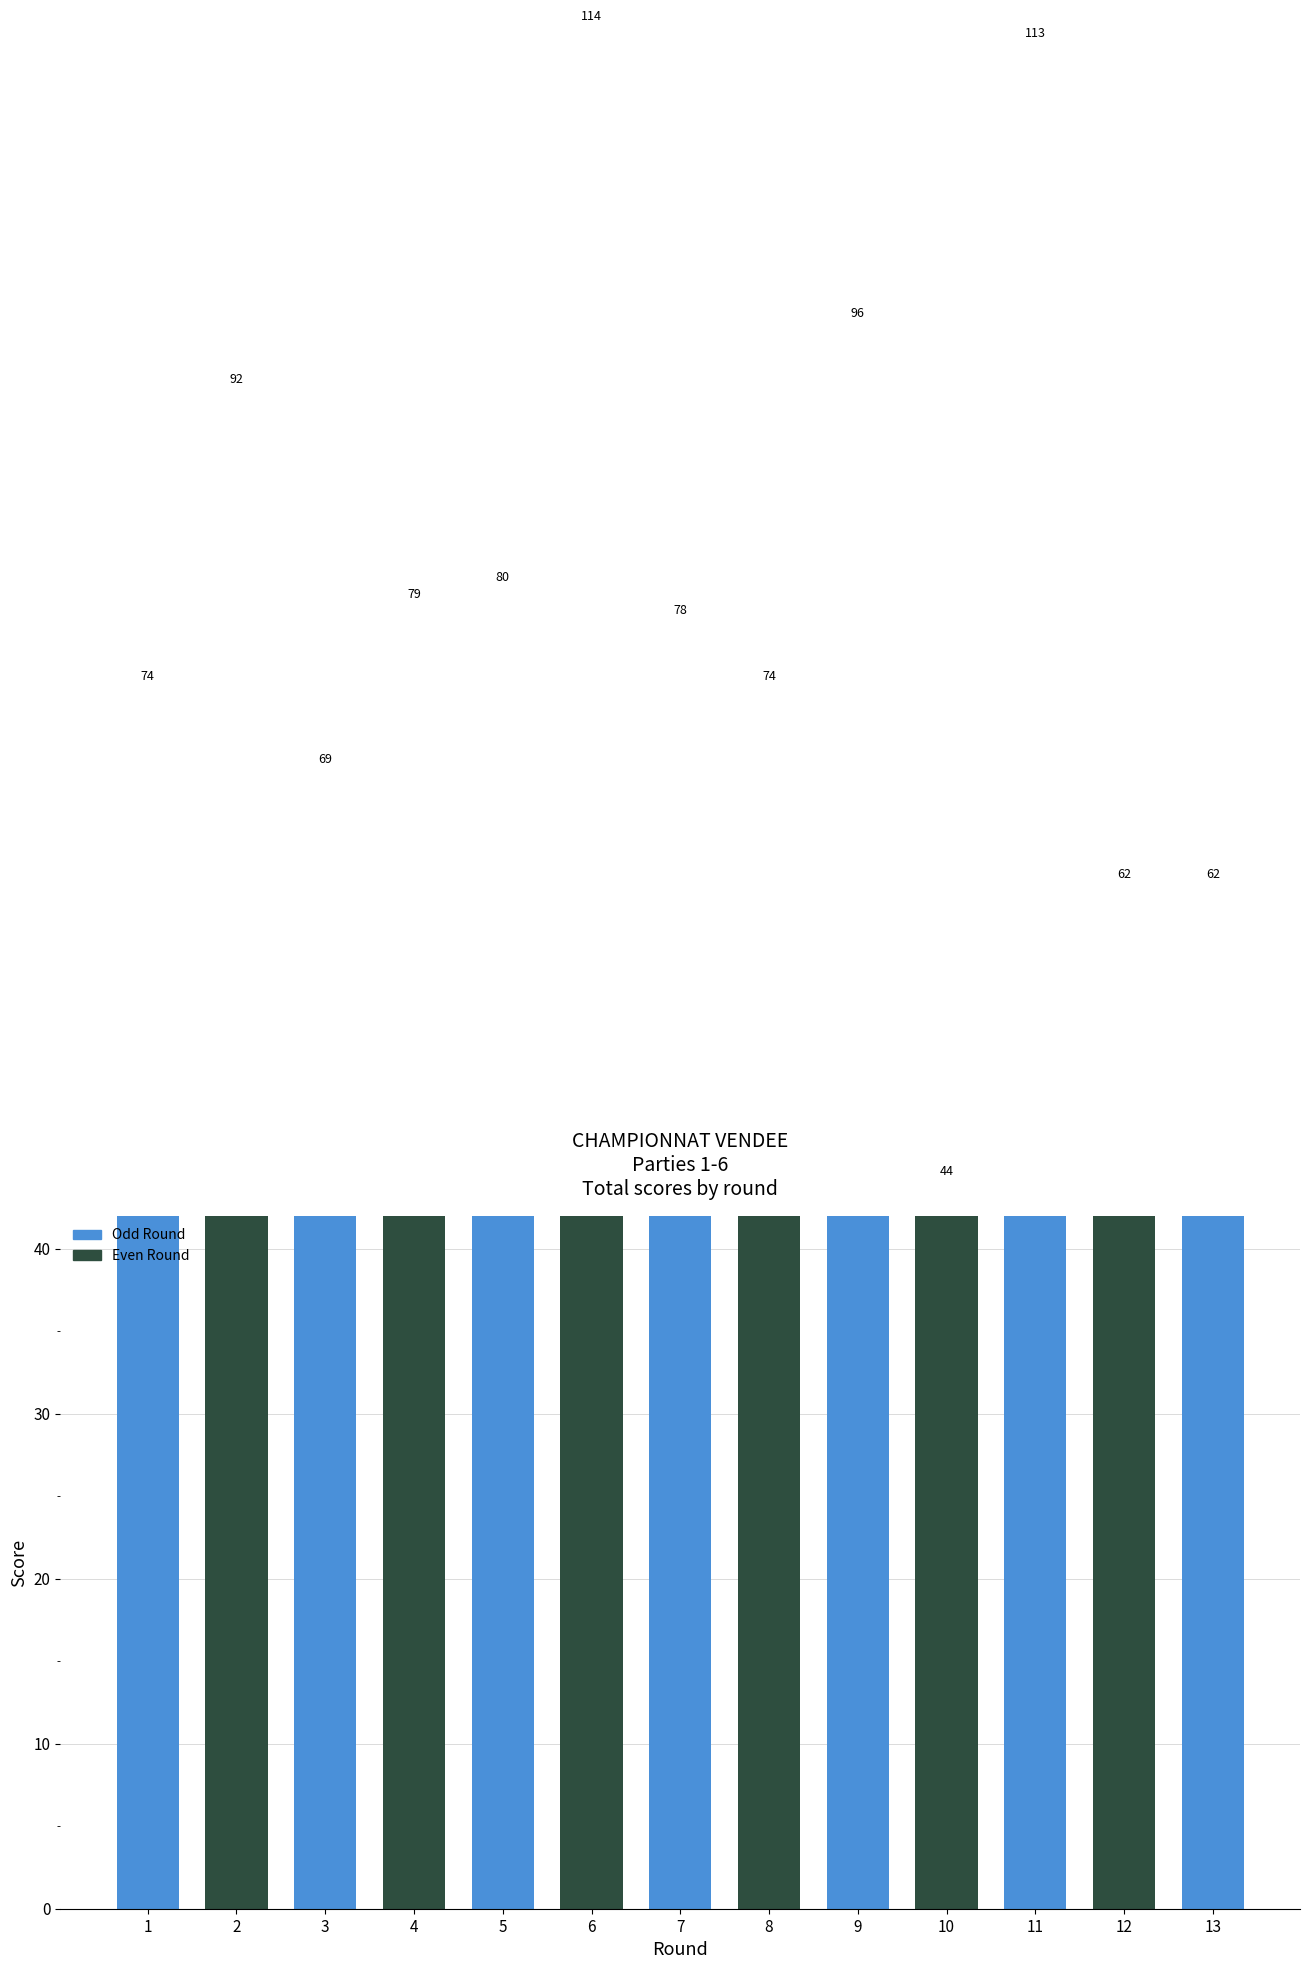

How many data points are above 78?

6